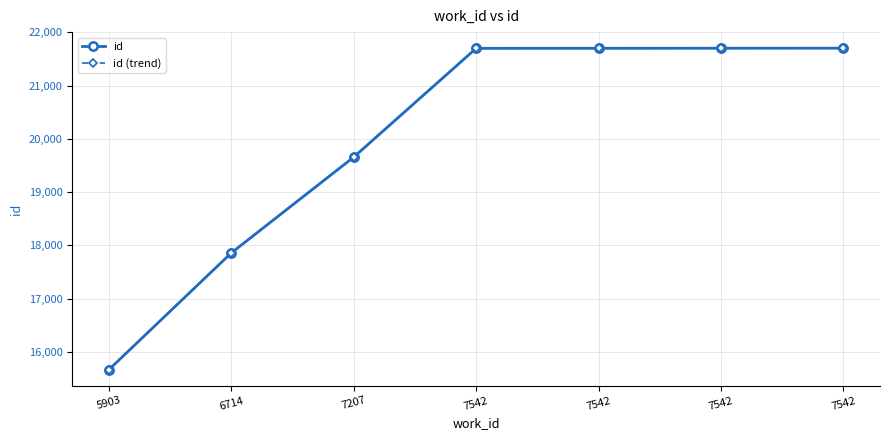

Which series has the largest total across all categories?

id